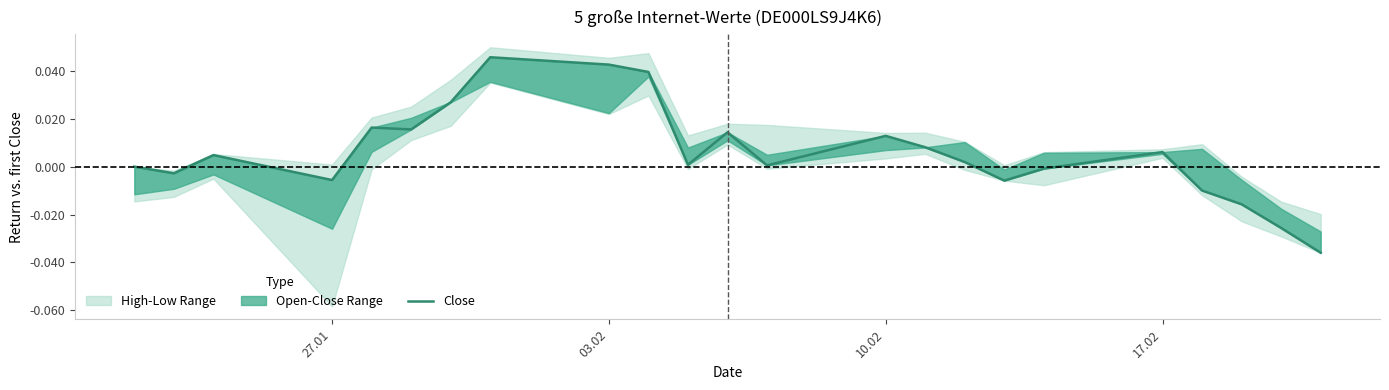

How many data points are less than 0?

8